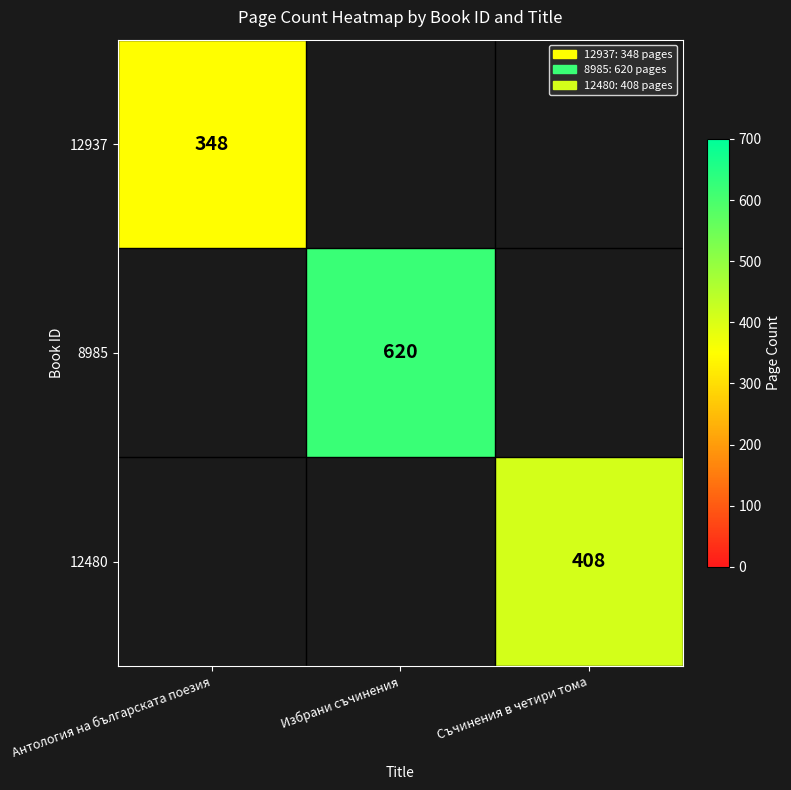

At how many categories does at least one series exceed 412?

1